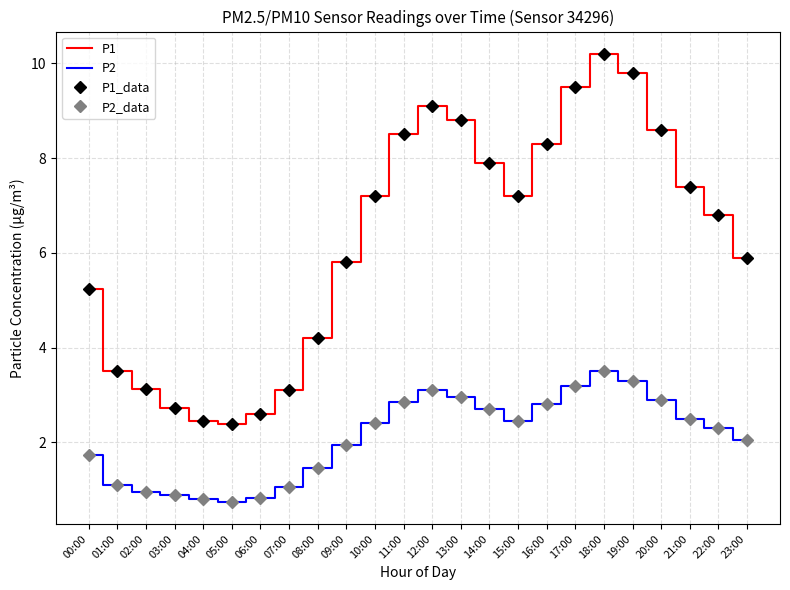

Reading left to right, what are all the values shown in this chart?

P1: 00:00=5.2	01:00=3.5	02:00=3.1	03:00=2.7	04:00=2.5	05:00=2.4	06:00=2.6	07:00=3.1	08:00=4.2	09:00=5.8	10:00=7.2	11:00=8.5	12:00=9.1	13:00=8.8	14:00=7.9	15:00=7.2	16:00=8.3	17:00=9.5	18:00=10.2	19:00=9.8	20:00=8.6	21:00=7.4	22:00=6.8	23:00=5.9
P2: 00:00=1.7	01:00=1.1	02:00=0.9	03:00=0.9	04:00=0.8	05:00=0.8	06:00=0.8	07:00=1.1	08:00=1.4	09:00=1.9	10:00=2.4	11:00=2.9	12:00=3.1	13:00=3.0	14:00=2.7	15:00=2.5	16:00=2.8	17:00=3.2	18:00=3.5	19:00=3.3	20:00=2.9	21:00=2.5	22:00=2.3	23:00=2.0
P1_data: 00:00=5.2	01:00=3.5	02:00=3.1	03:00=2.7	04:00=2.5	05:00=2.4	06:00=2.6	07:00=3.1	08:00=4.2	09:00=5.8	10:00=7.2	11:00=8.5	12:00=9.1	13:00=8.8	14:00=7.9	15:00=7.2	16:00=8.3	17:00=9.5	18:00=10.2	19:00=9.8	20:00=8.6	21:00=7.4	22:00=6.8	23:00=5.9
P2_data: 00:00=1.7	01:00=1.1	02:00=0.9	03:00=0.9	04:00=0.8	05:00=0.8	06:00=0.8	07:00=1.1	08:00=1.4	09:00=1.9	10:00=2.4	11:00=2.9	12:00=3.1	13:00=3.0	14:00=2.7	15:00=2.5	16:00=2.8	17:00=3.2	18:00=3.5	19:00=3.3	20:00=2.9	21:00=2.5	22:00=2.3	23:00=2.0